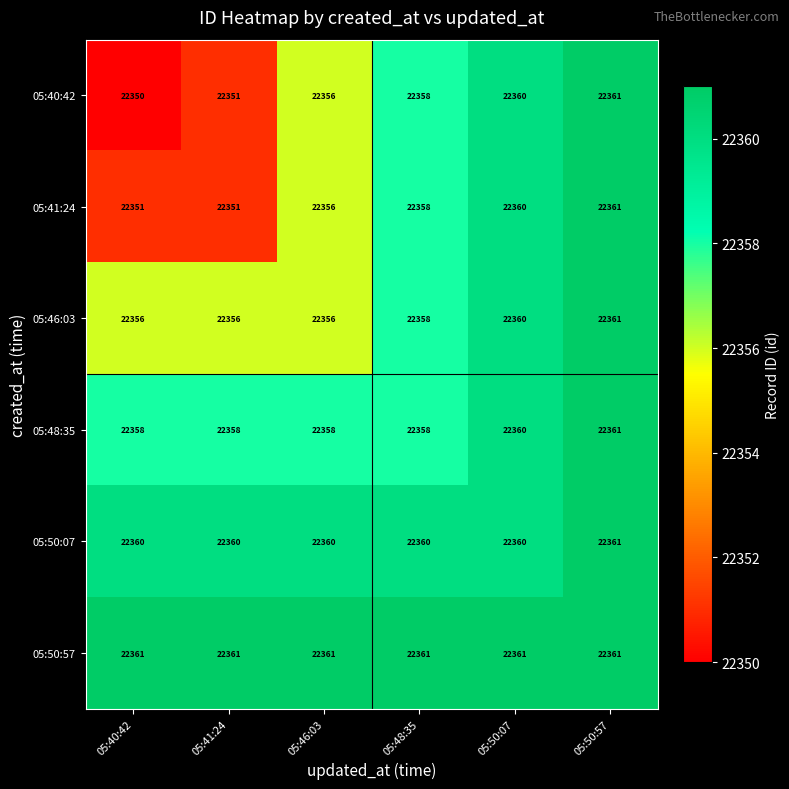

What is the average value of the 05:40:42 series?

22356